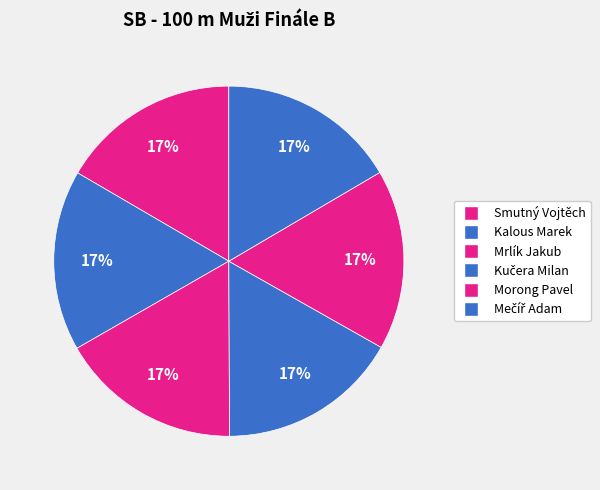

True or false: Morong Pavel accounts for 27% of the total.

False